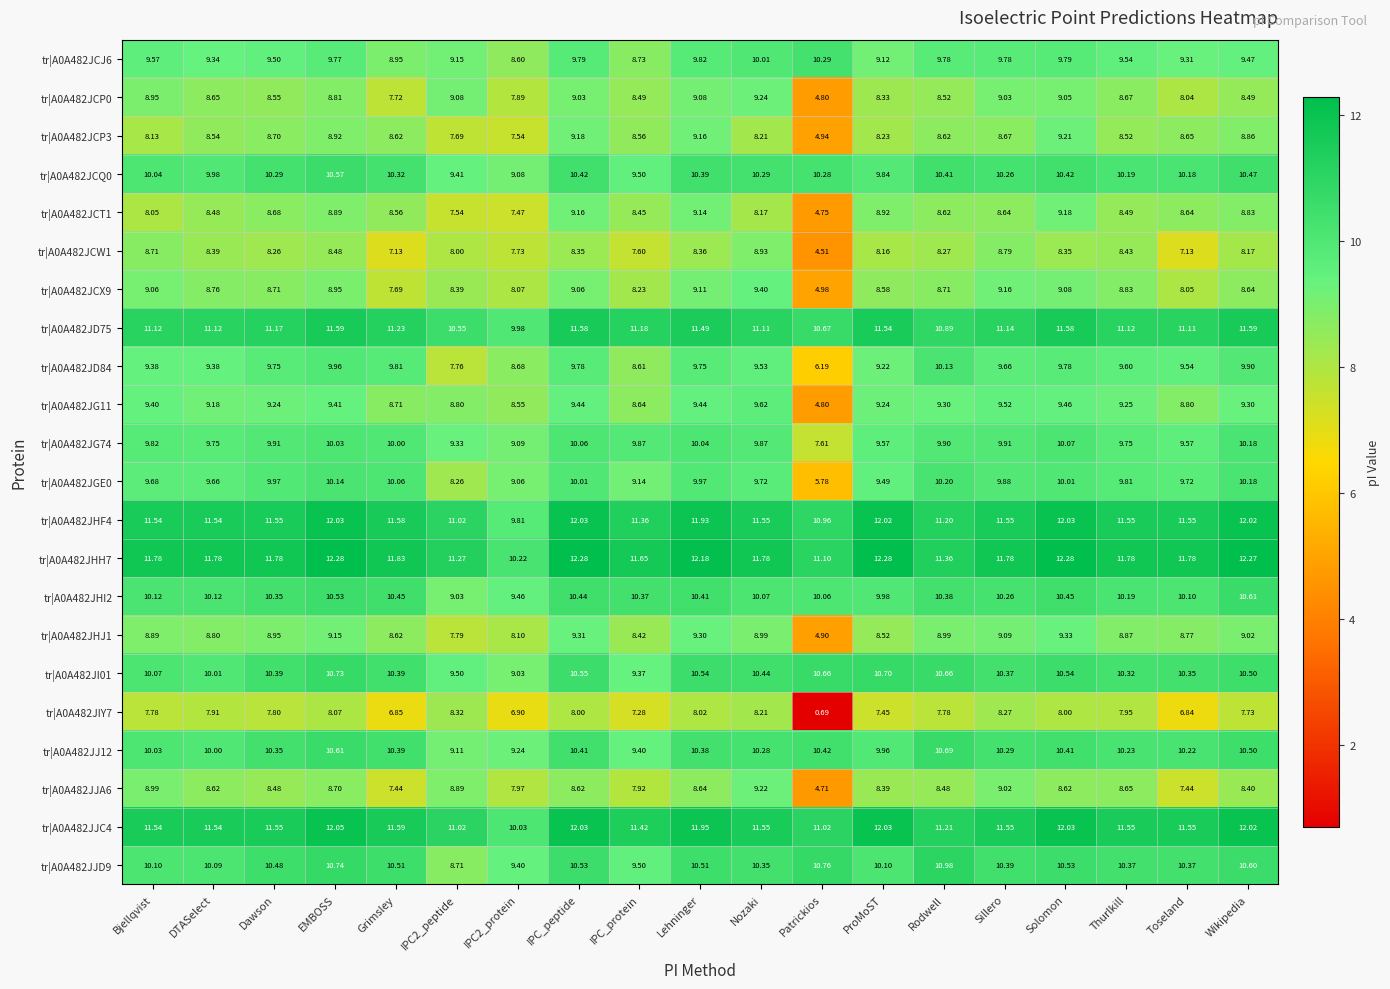

At which category is the sum across all series the highest?

EMBOSS